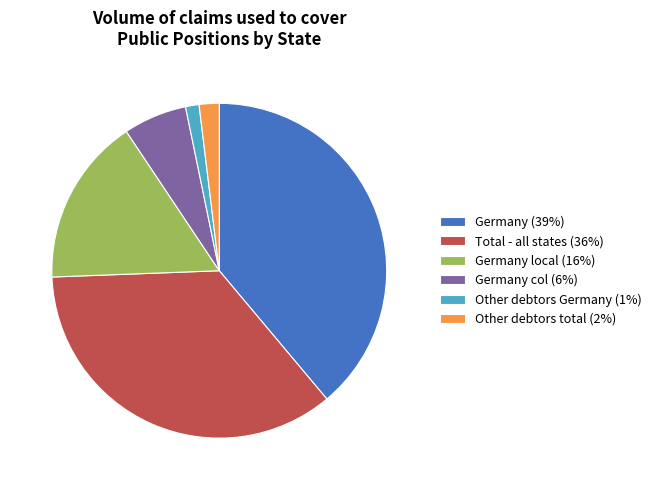

Do Germany (39%) and Germany col (6%) together represent more than half of the pie?

No